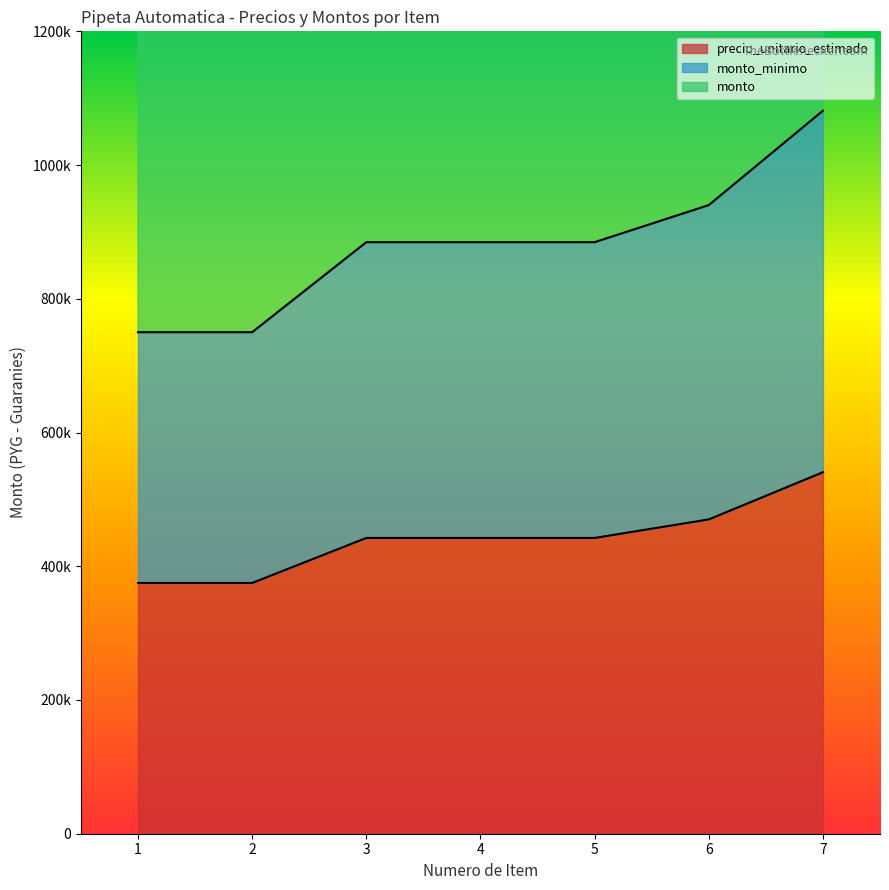

What is the sum of the monto_minimo values at 6 and 4?

1824814